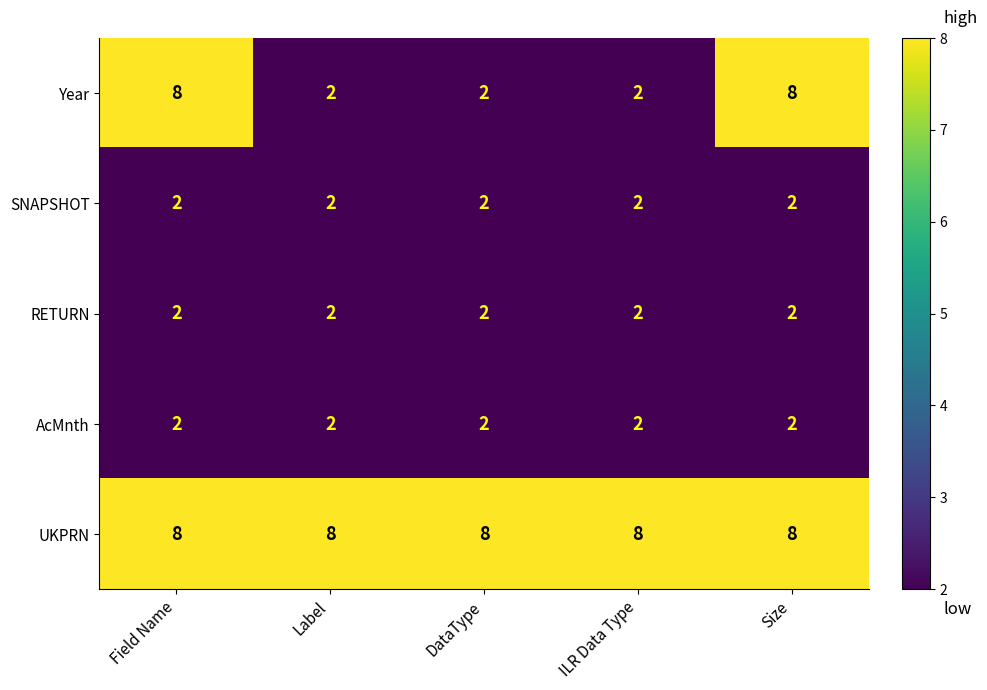

What is the sum of the AcMnth values at Label and DataType?

4